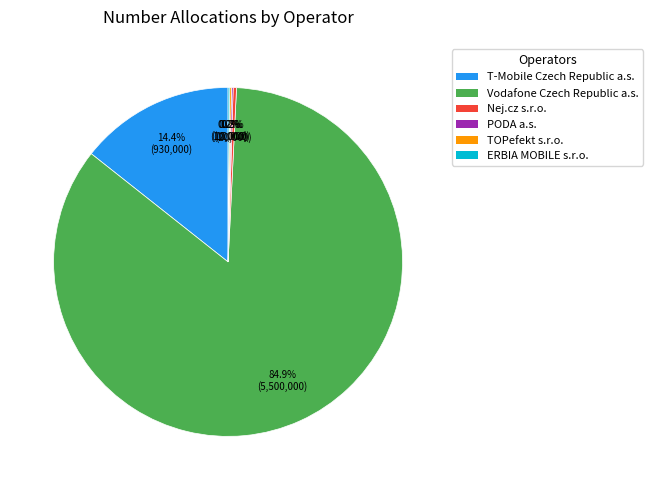

Is there a majority slice in this chart?

Yes